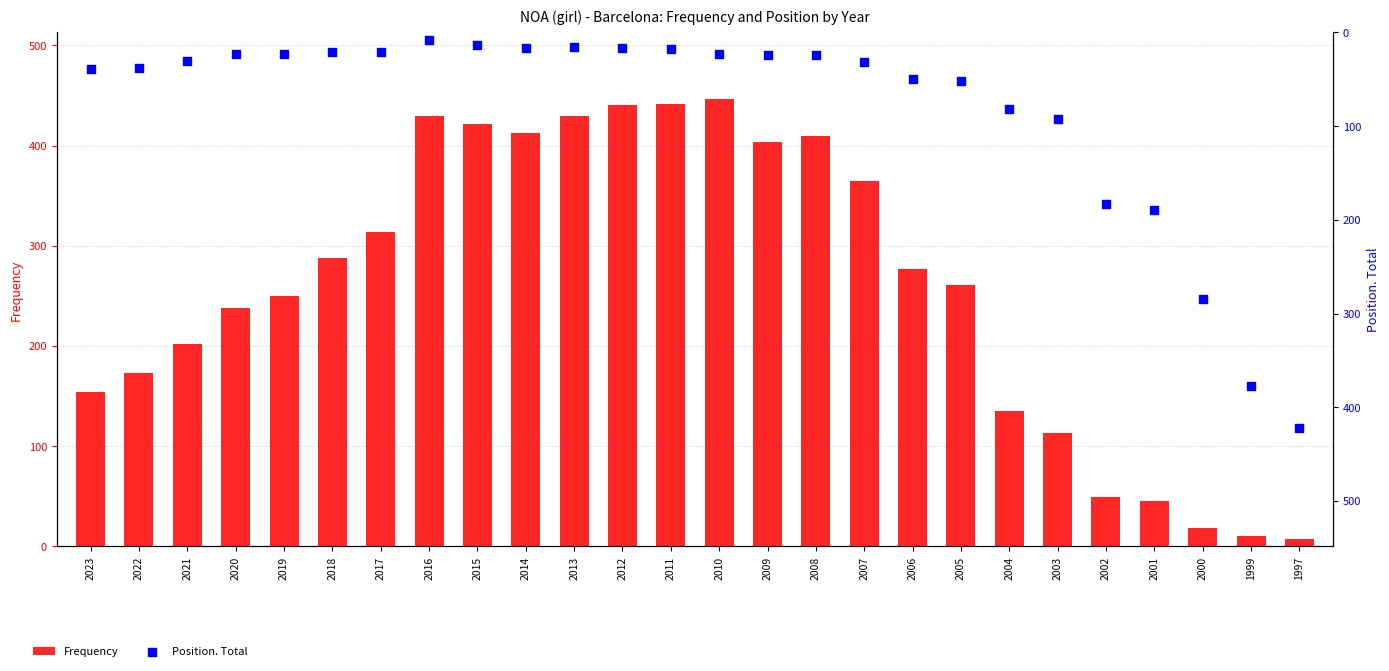

Which series has the largest total across all categories?

Frequency